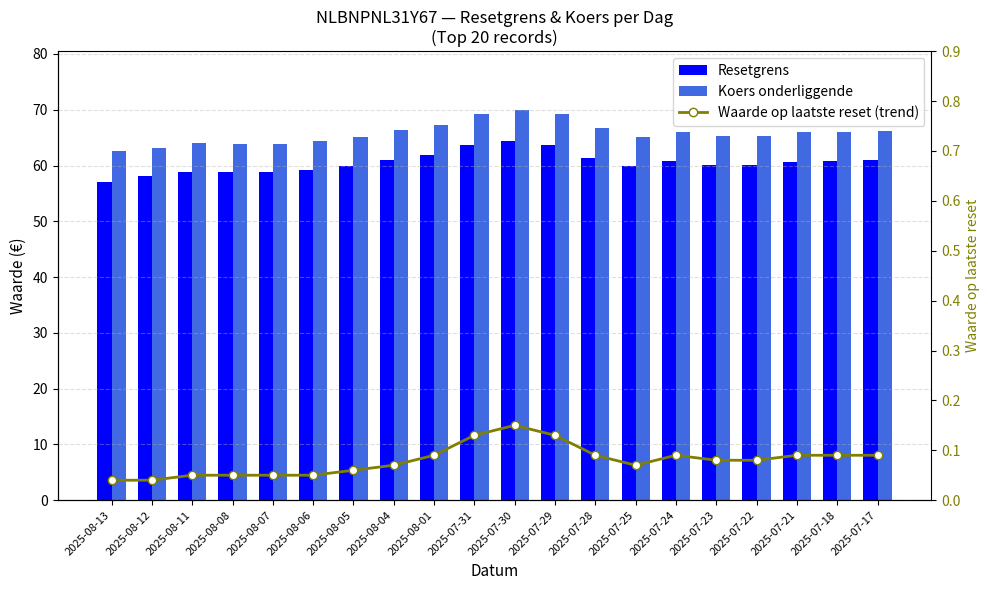

What are all the series names shown in the legend?

Resetgrens, Koers onderliggende, Waarde op laatste reset (trend)